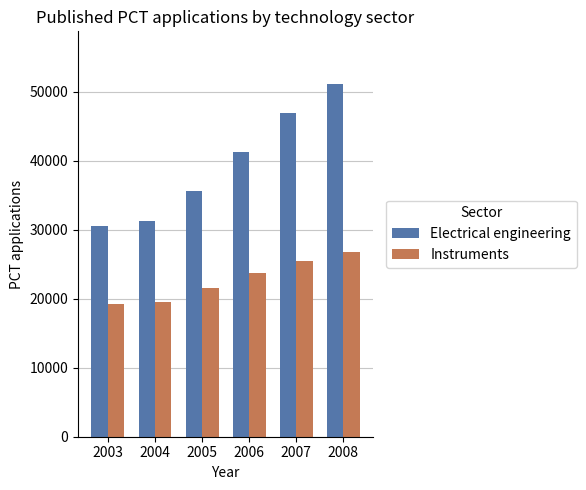

What is the sum of the Instruments values at 2005 and 2007?

46967.8